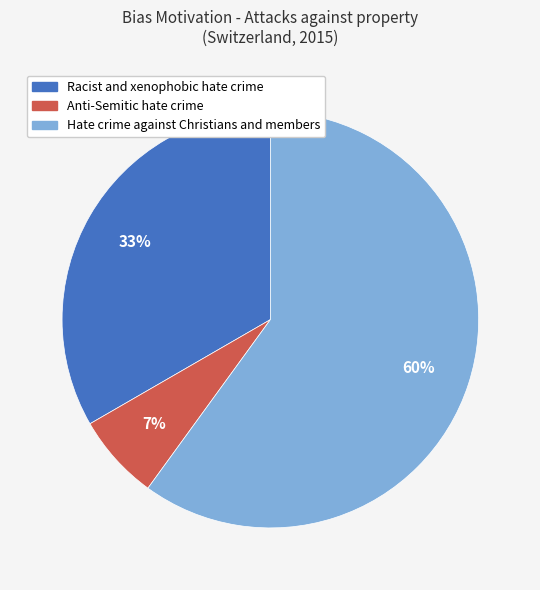

Does any single category account for the majority?

Yes